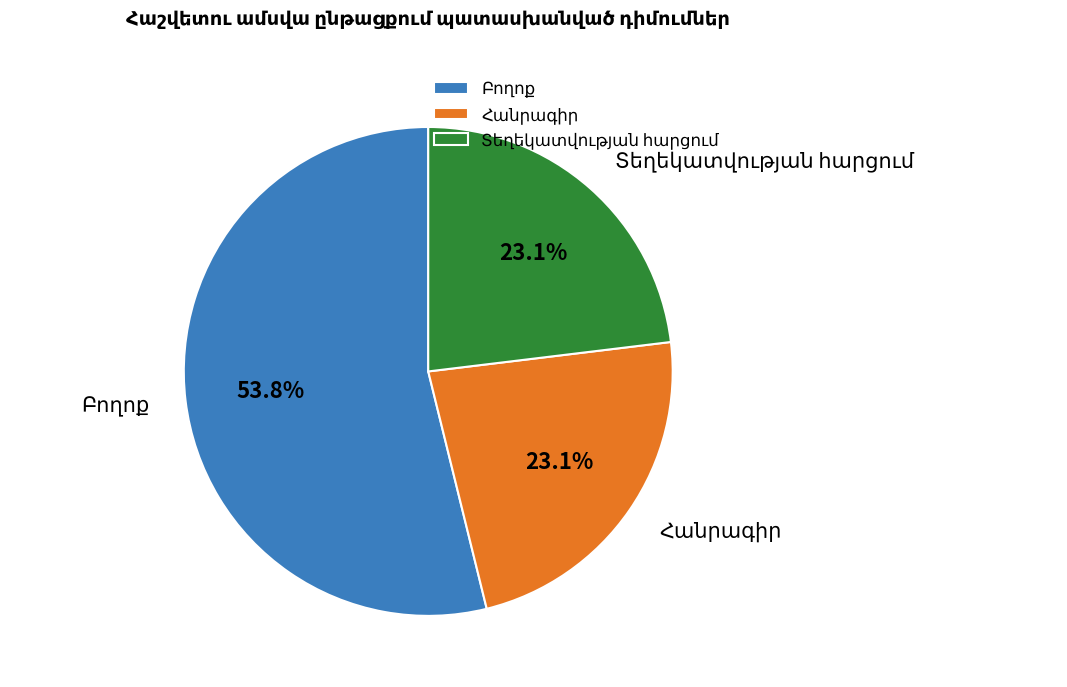

Does any single category account for the majority?

Yes